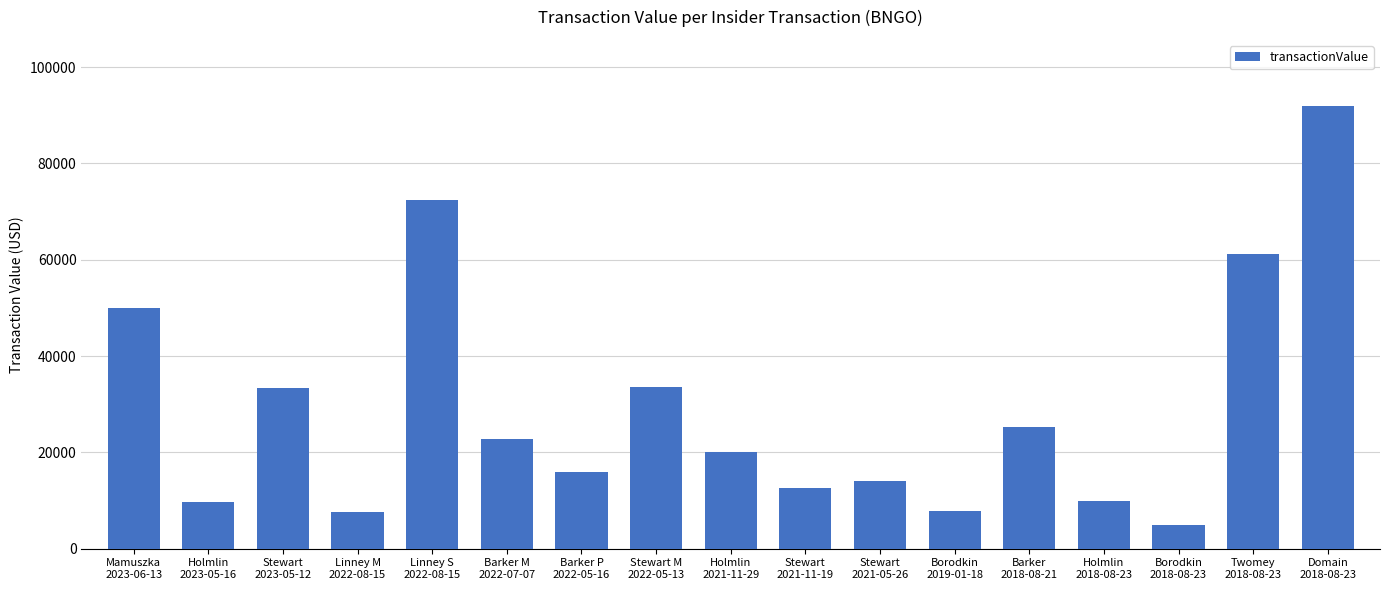

How many distinct data groups are displayed?

1